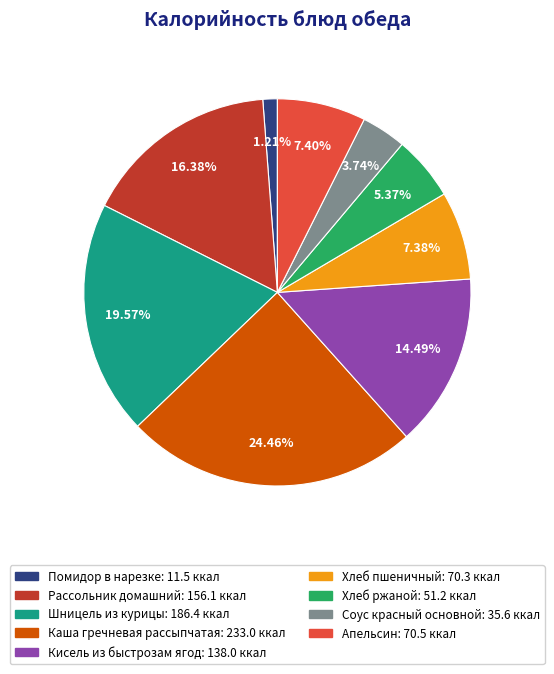

True or false: Кисель из быстрозам ягод accounts for 24% of the total.

False